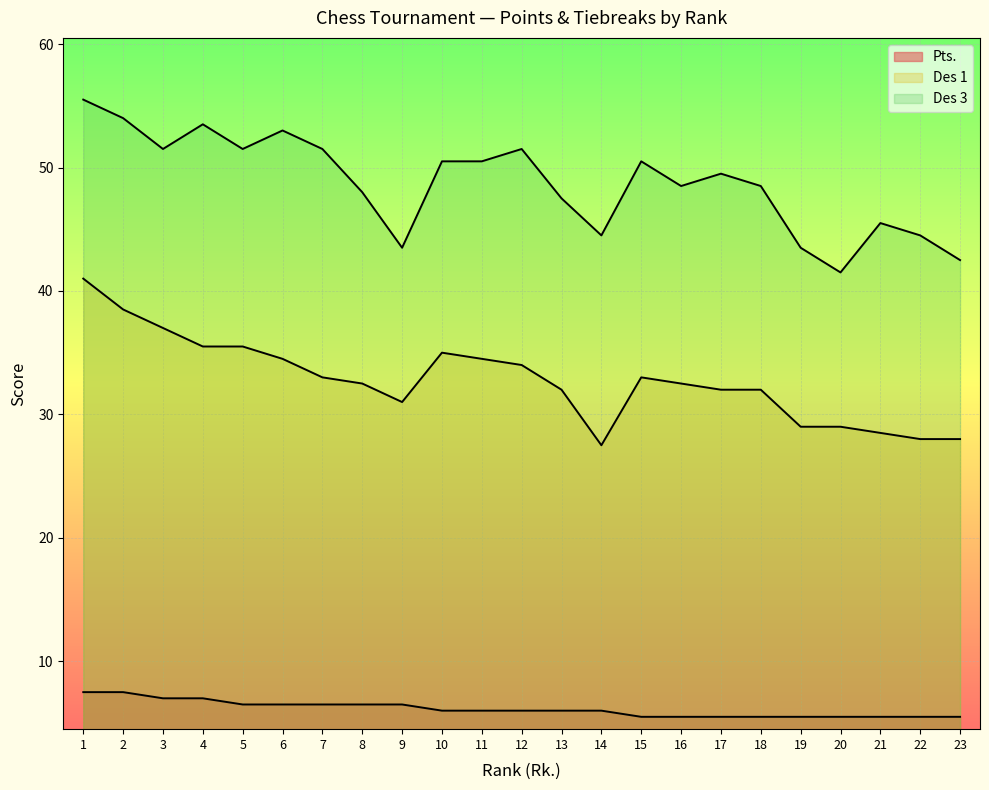

Reading right to left, what are all the values shown in this chart?

Pts.: 23=5.5	22=5.5	21=5.5	20=5.5	19=5.5	18=5.5	17=5.5	16=5.5	15=5.5	14=6.0	13=6.0	12=6.0	11=6.0	10=6.0	9=6.5	8=6.5	7=6.5	6=6.5	5=6.5	4=7.0	3=7.0	2=7.5	1=7.5
Des 1: 23=28.0	22=28.0	21=28.5	20=29.0	19=29.0	18=32.0	17=32.0	16=32.5	15=33.0	14=27.5	13=32.0	12=34.0	11=34.5	10=35.0	9=31.0	8=32.5	7=33.0	6=34.5	5=35.5	4=35.5	3=37.0	2=38.5	1=41.0
Des 3: 23=42.5	22=44.5	21=45.5	20=41.5	19=43.5	18=48.5	17=49.5	16=48.5	15=50.5	14=44.5	13=47.5	12=51.5	11=50.5	10=50.5	9=43.5	8=48.0	7=51.5	6=53.0	5=51.5	4=53.5	3=51.5	2=54.0	1=55.5